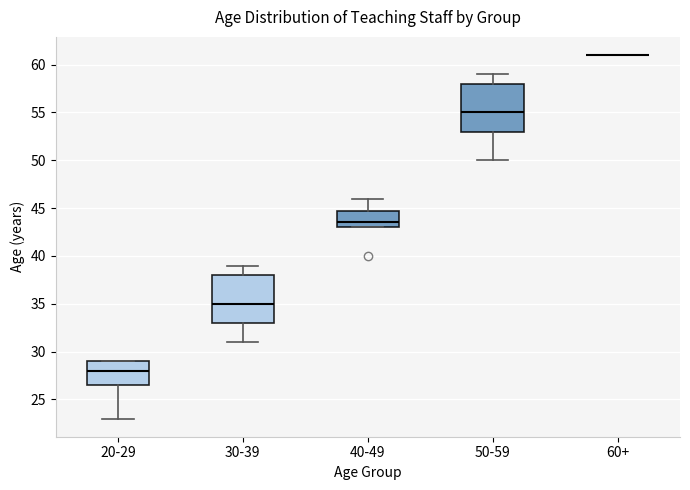

Reading left to right, transcribe this box plot: for each box, give where its median line is, the range the box spans, and where its two whiskers end, as read against the y-axis. The values are not printed on the chart, so give them approximately, as read against the axis.

20-29: median 28.0, box 26.5 to 29.0, whiskers 23.0 to 29.0
30-39: median 35.0, box 33.0 to 38.0, whiskers 31.0 to 39.0
40-49: median 43.5, box 43.0 to 45.0, whiskers 43.0 to 46.0
50-59: median 55.0, box 53.0 to 58.0, whiskers 50.0 to 59.0
60+: box collapsed to a line at 61.0, whiskers 61.0 to 61.0